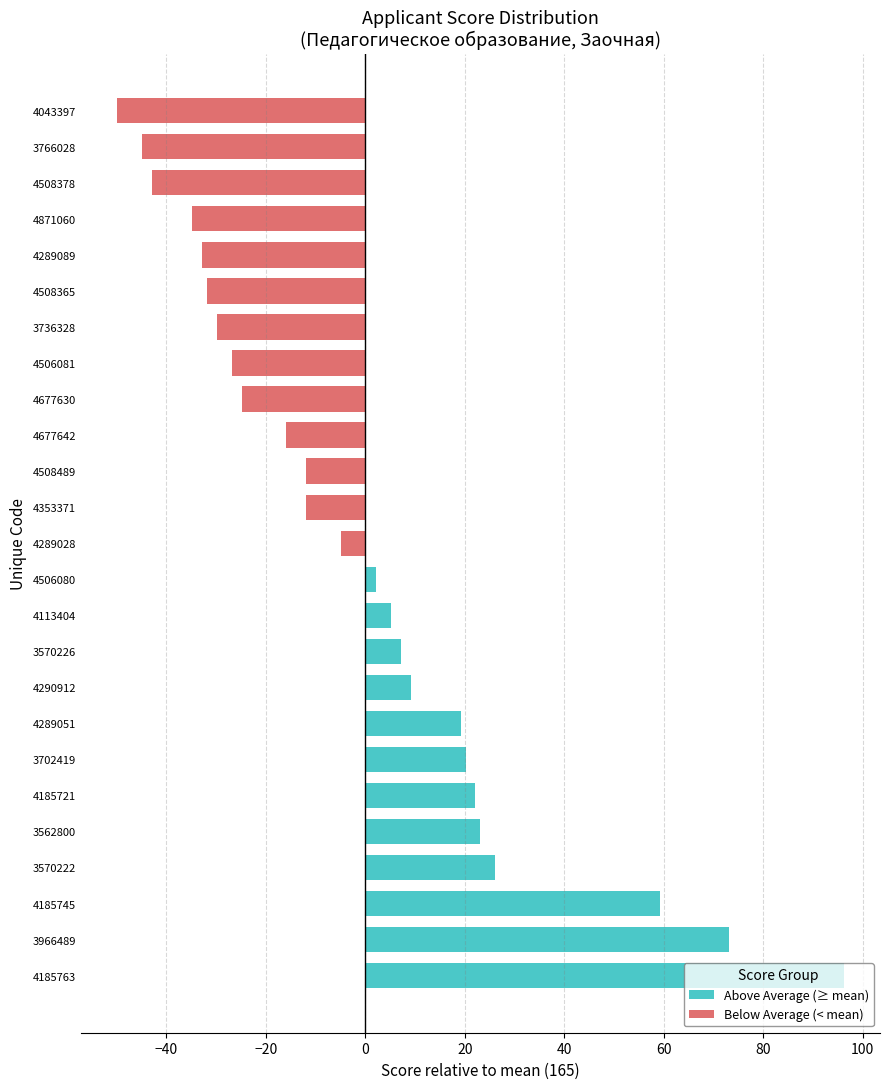

What is the label of the 5th bar from the right?

4289089